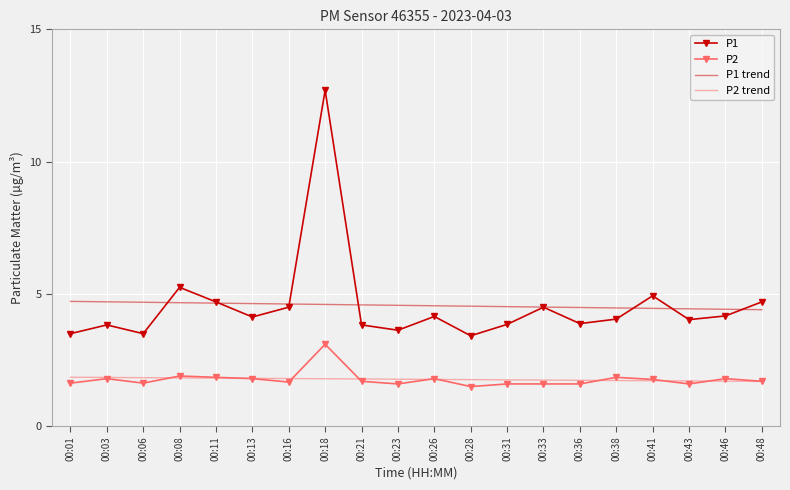

Is the value of P2 at 00:18 greater than the value of P2 trend at 00:28?

Yes